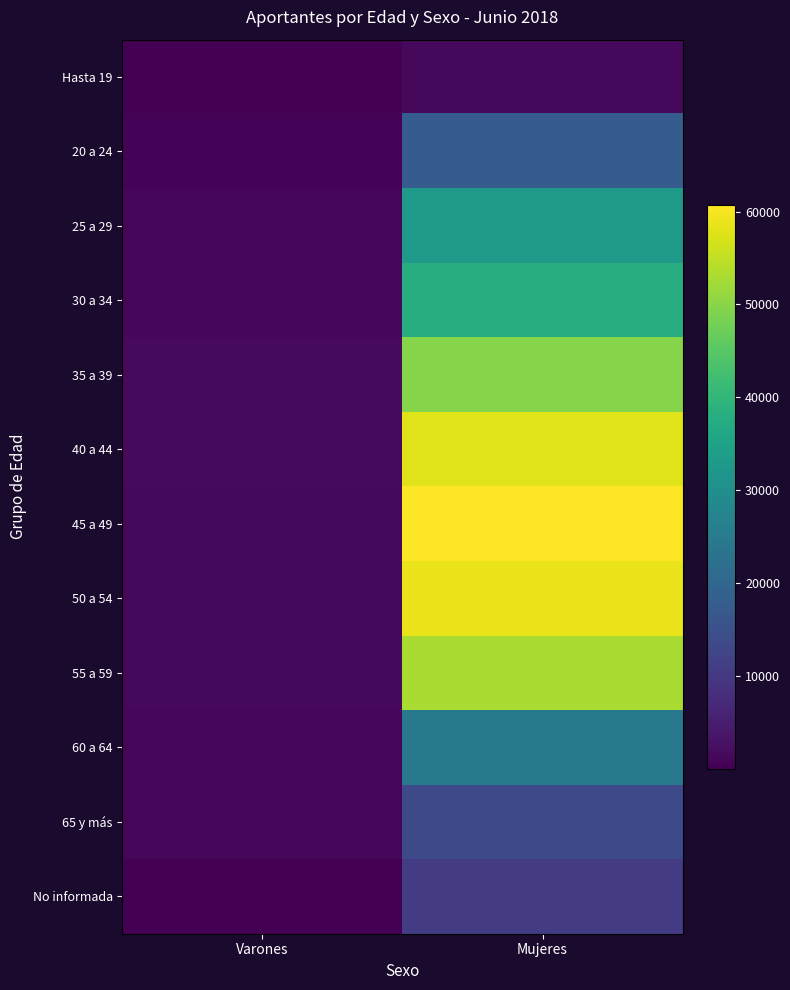

What is the total value across all series at Mujeres?

418446